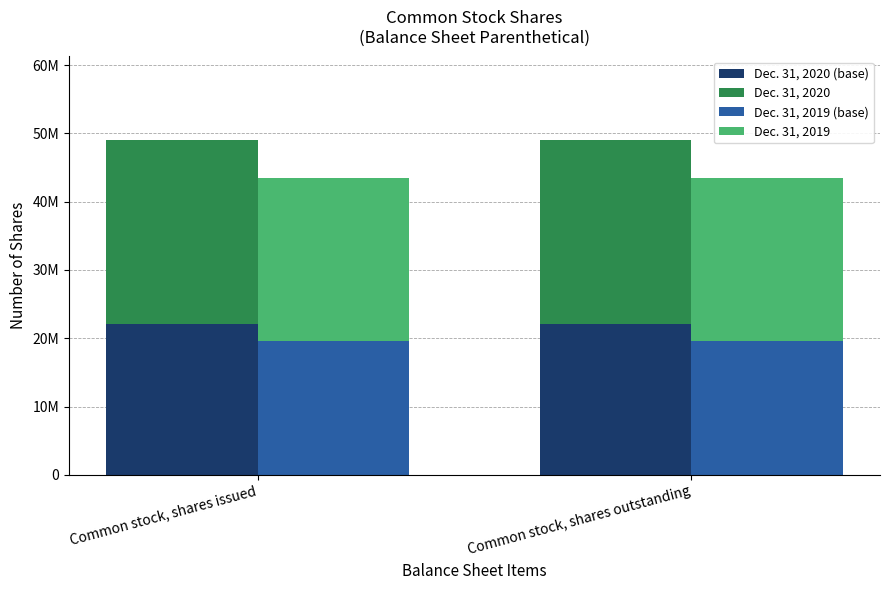

At which label does Dec. 31, 2019 (base) reach its minimum?

Common stock, shares issued